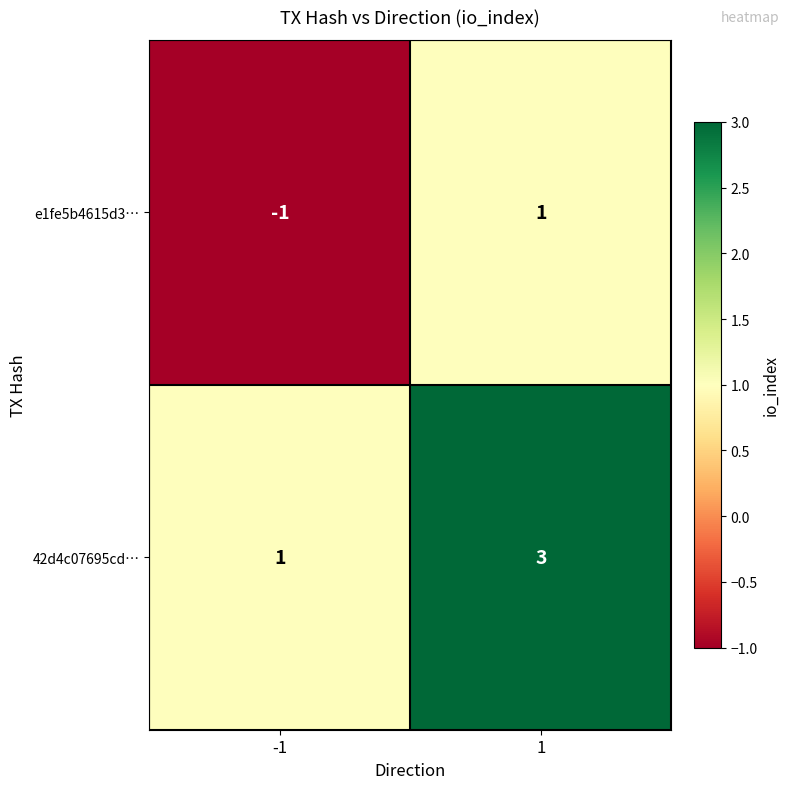

What is the maximum value shown in the chart?

3